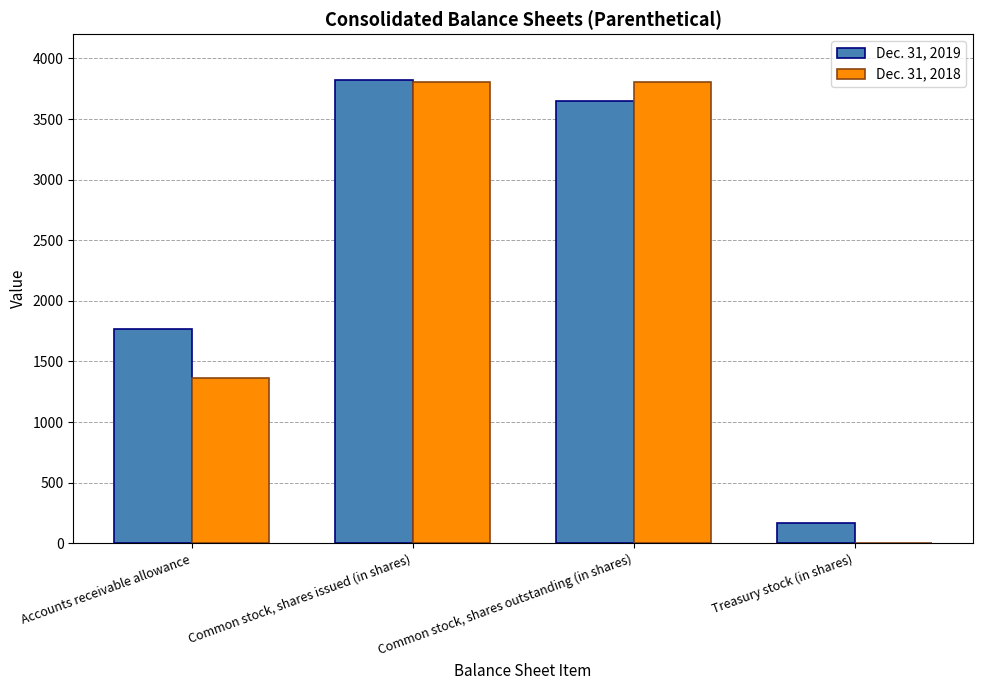

Count the Dec. 31, 2018 values in the range 1364 to 3803.

3